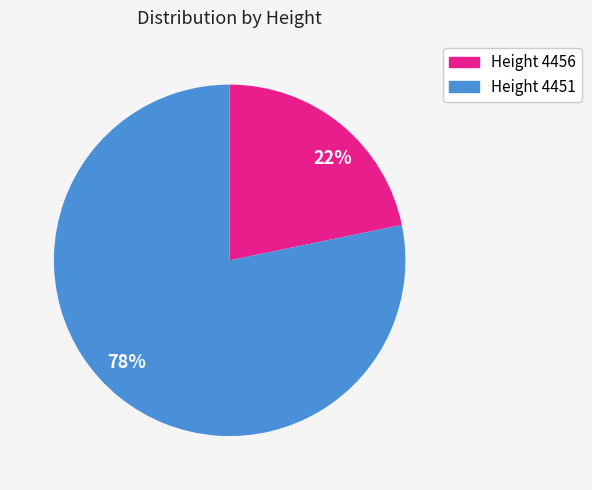

How many slices are in this pie chart?

2